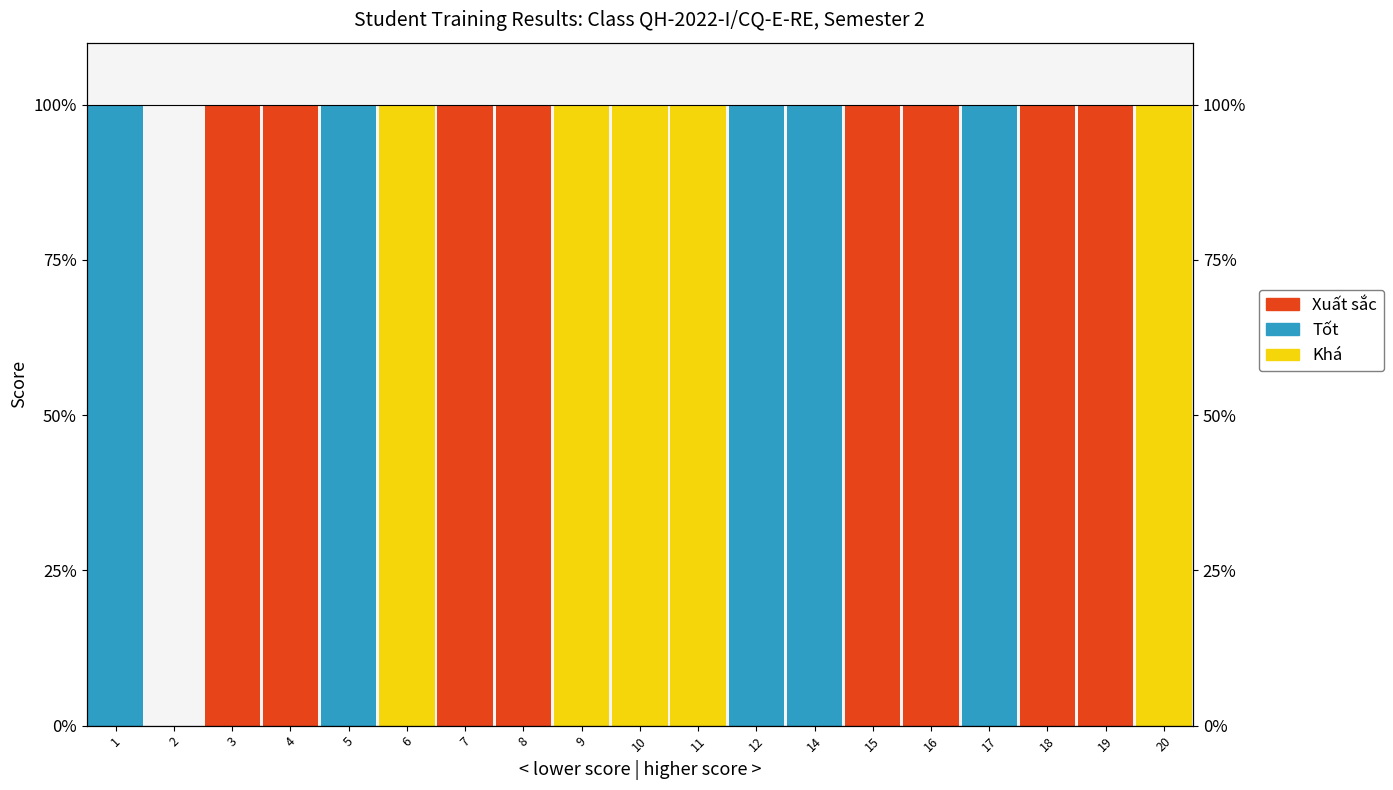

Reading left to right, transcribe all the data shown in this chart.

Xuất sắc: 1=0	2=0	3=100	4=100	5=0	6=0	7=100	8=100	9=0	10=0	11=0	12=0	14=0	15=100	16=100	17=0	18=100	19=100	20=0
Tốt: 1=100	2=0	3=0	4=0	5=100	6=0	7=0	8=0	9=0	10=0	11=0	12=100	14=100	15=0	16=0	17=100	18=0	19=0	20=0
Khá: 1=0	2=0	3=0	4=0	5=0	6=100	7=0	8=0	9=100	10=100	11=100	12=0	14=0	15=0	16=0	17=0	18=0	19=0	20=100